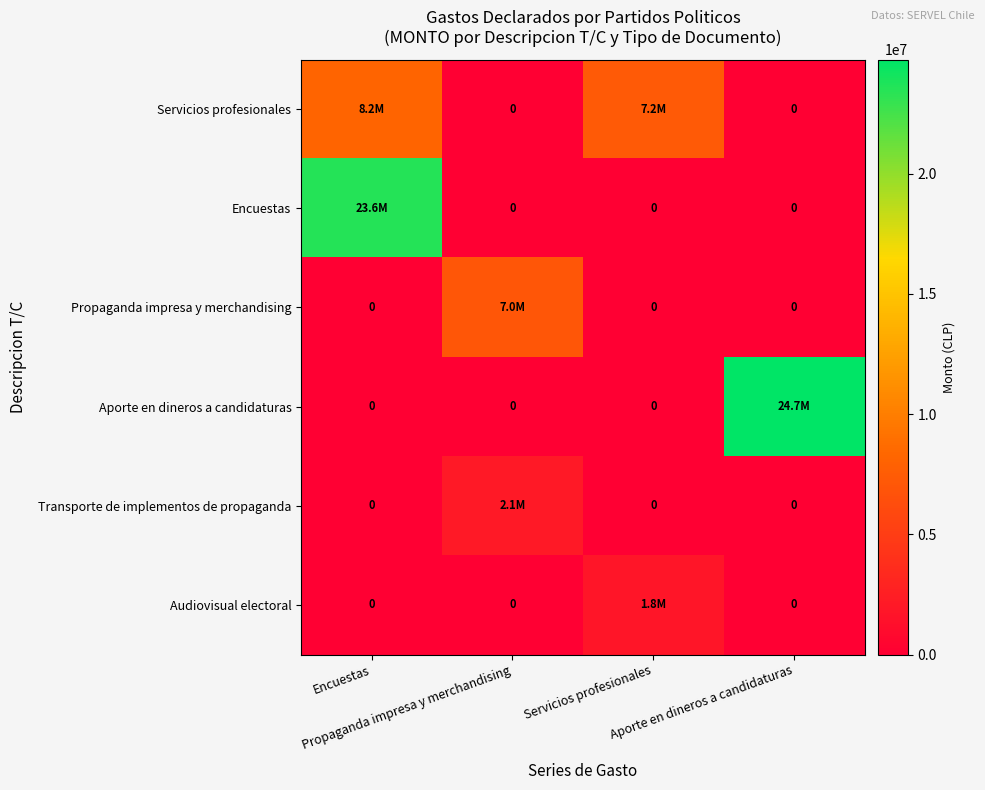

How many values in Encuestas are above zero?

1